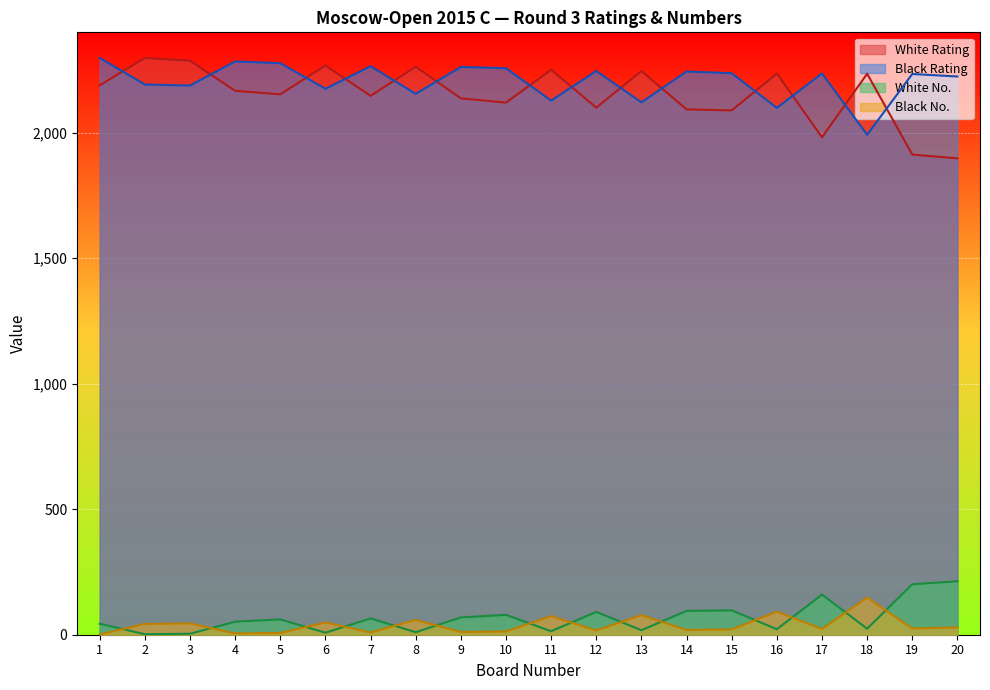

What is the average value of the White No. series?

66